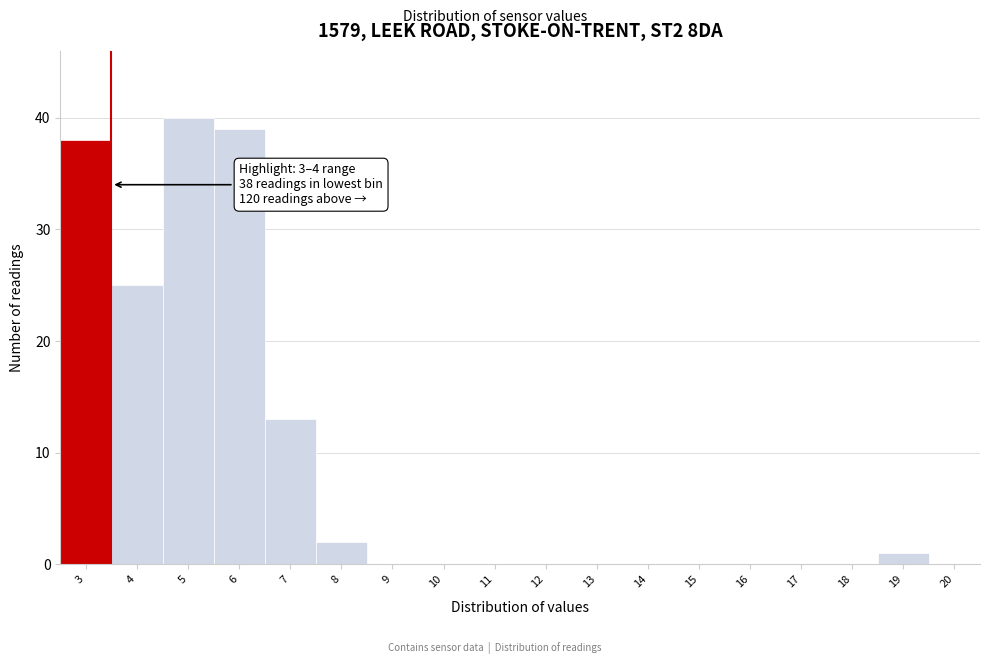

Reading right to left, transcribe all the data shown in this chart.

20=0	19=1	18=0	17=0	16=0	15=0	14=0	13=0	12=0	11=0	10=0	9=0	8=2	7=13	6=39	5=40	4=25	3=38